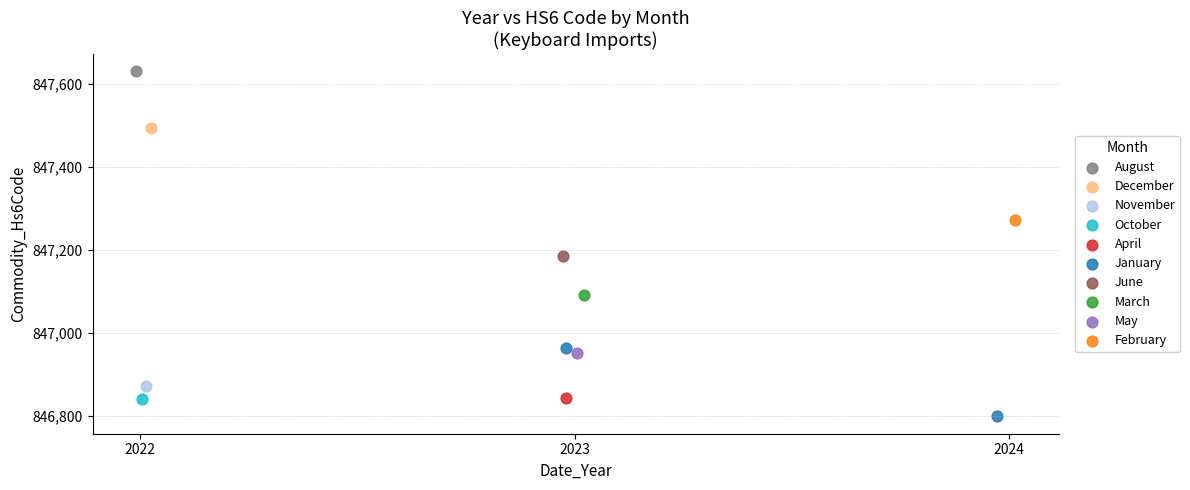

What are all the series names shown in the legend?

August, December, November, October, April, January, June, March, May, February